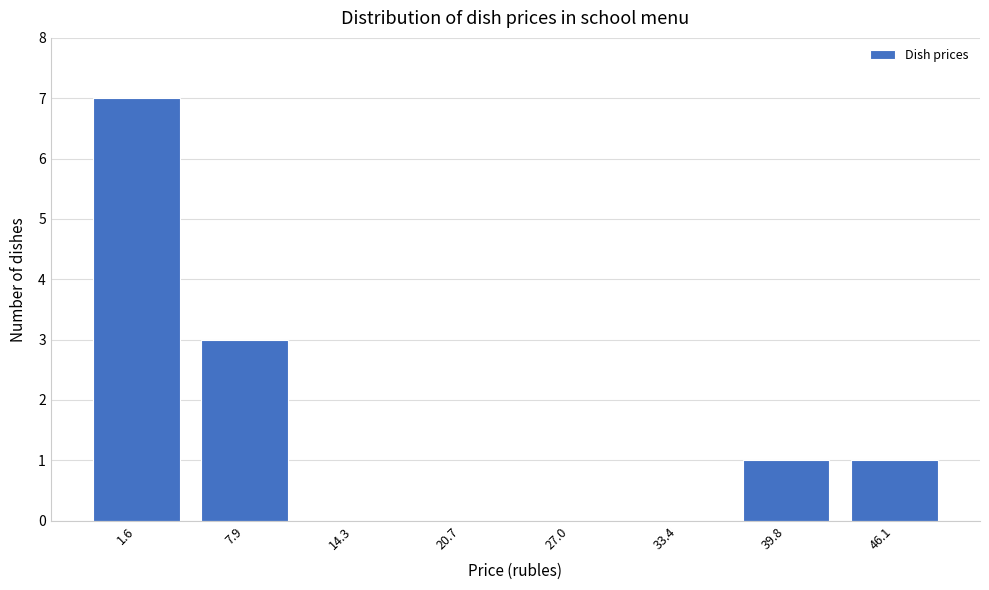

Reading left to right, list all the values displayed in this chart.

1.6=7	7.9=3	14.3=0	20.7=0	27.0=0	33.4=0	39.8=1	46.1=1